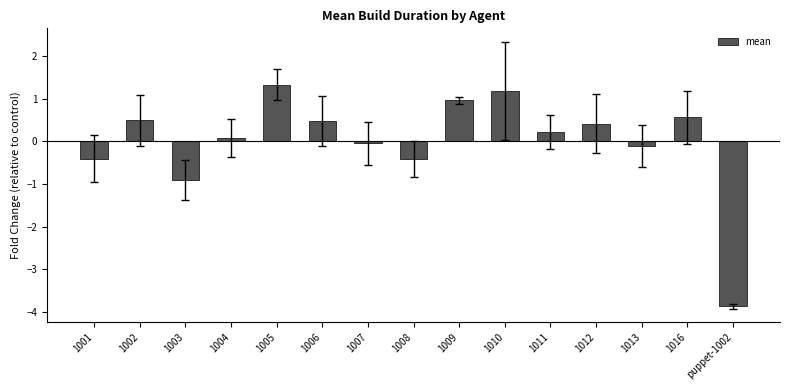

What is the maximum value shown in the chart?

1.3